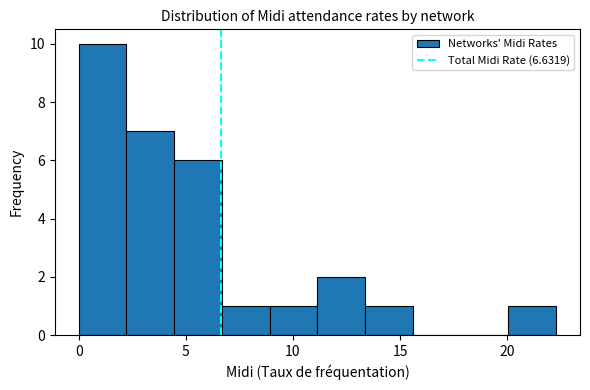

How tall is the bar that spans 11.0 to 13.5 on the x-axis? Neither the bar edges nor the heights are printed on the chart, so give them approximately, as read against the axes.

2